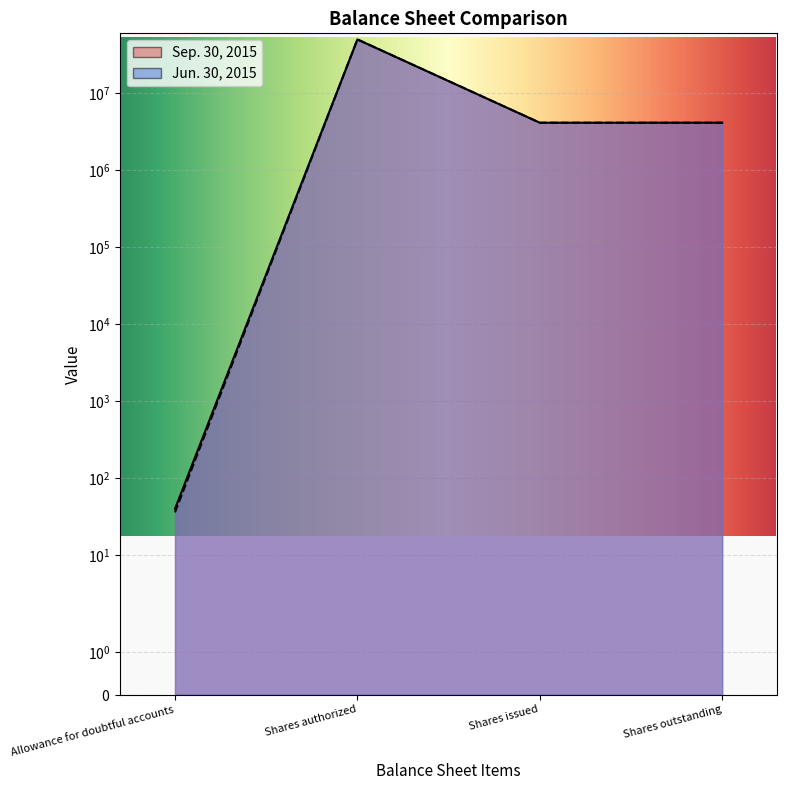

What are all the series names shown in the legend?

Sep. 30, 2015, Jun. 30, 2015